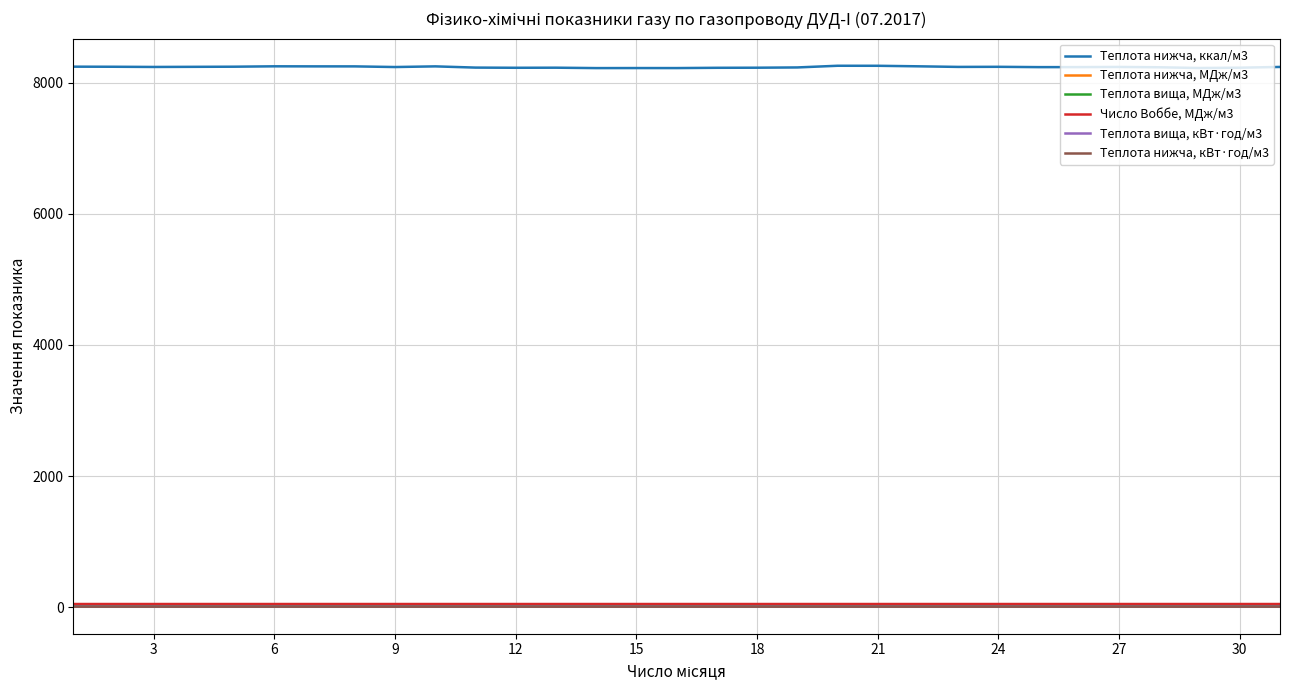

How many Число Воббе, МДж/м3 values are between 50 and 51?

31